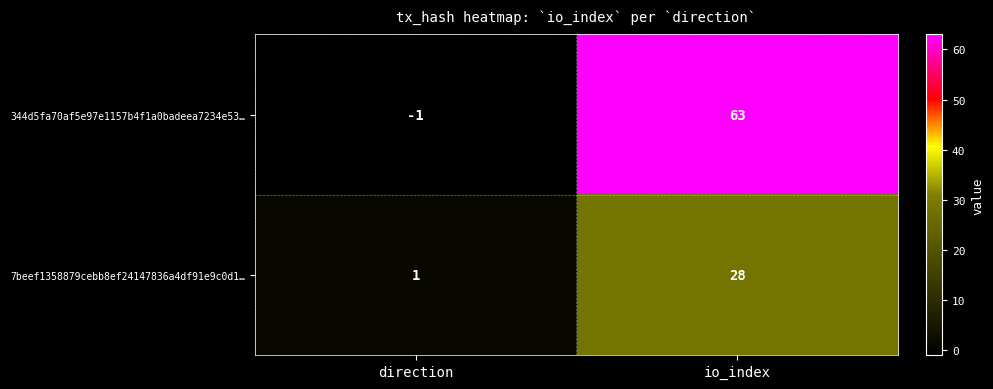

What is the difference between the 344d5fa70af5e97e1157b4f1a0badeea7234e53… values at io_index and direction?

64